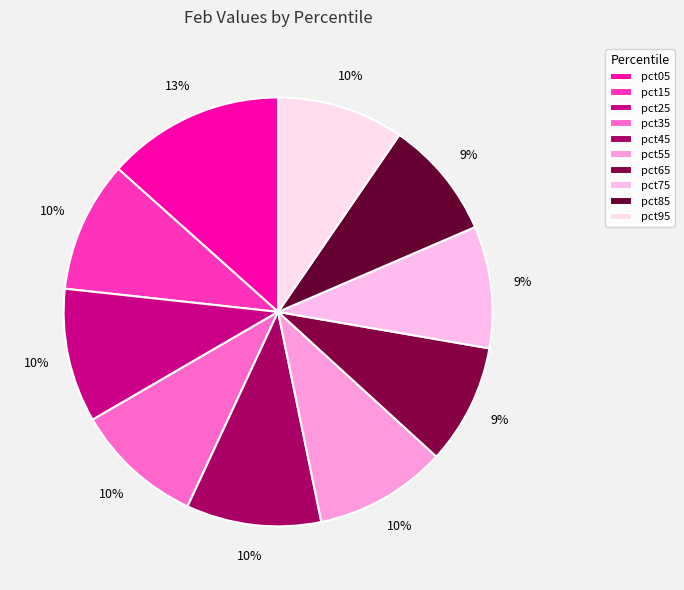

How much of the chart is everything except pct65?

90.9%